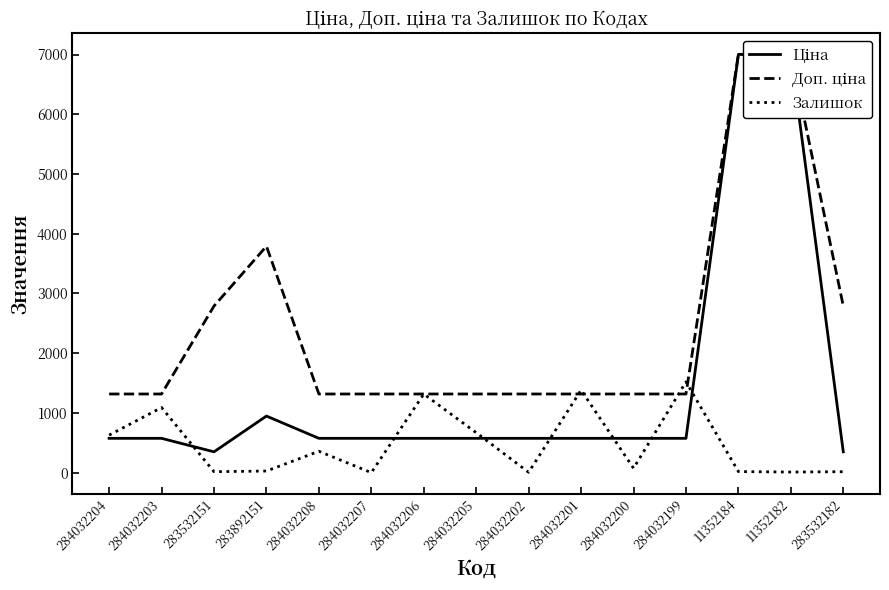

What is the average value of the Доп. ціна series?

2436.1